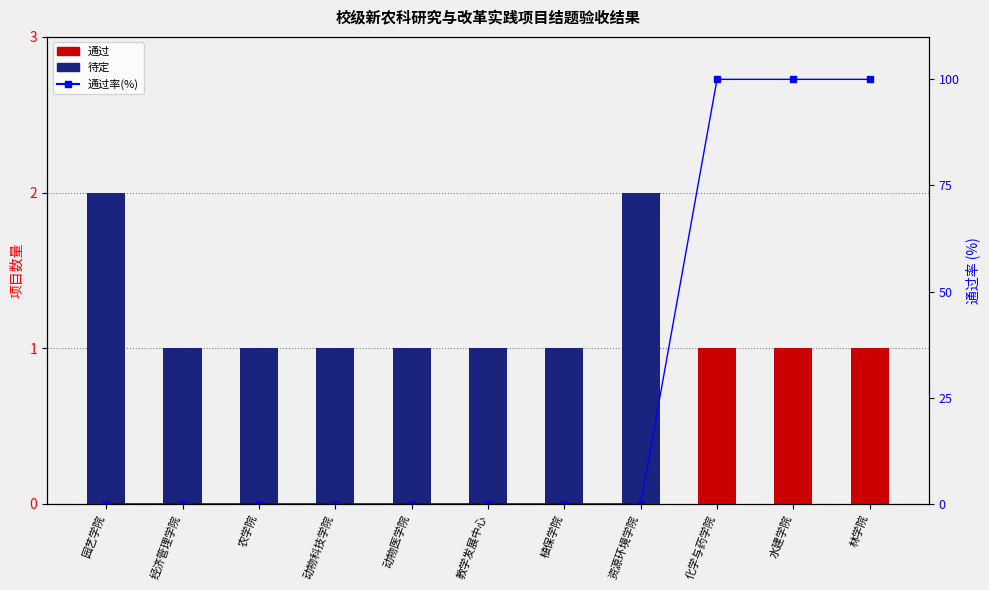

Which series has the largest total across all categories?

通过率(%)